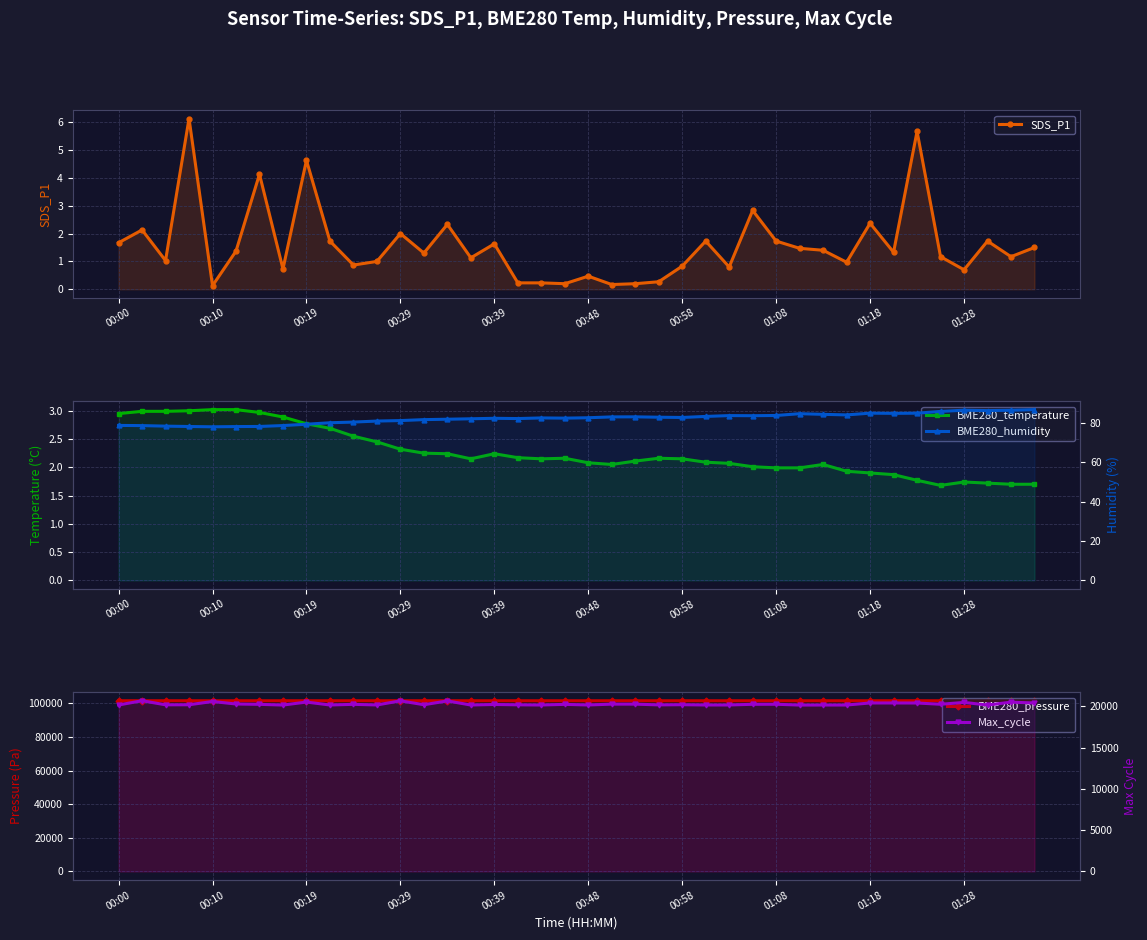

Which has a higher value, 01:18 or 00:39?

01:18